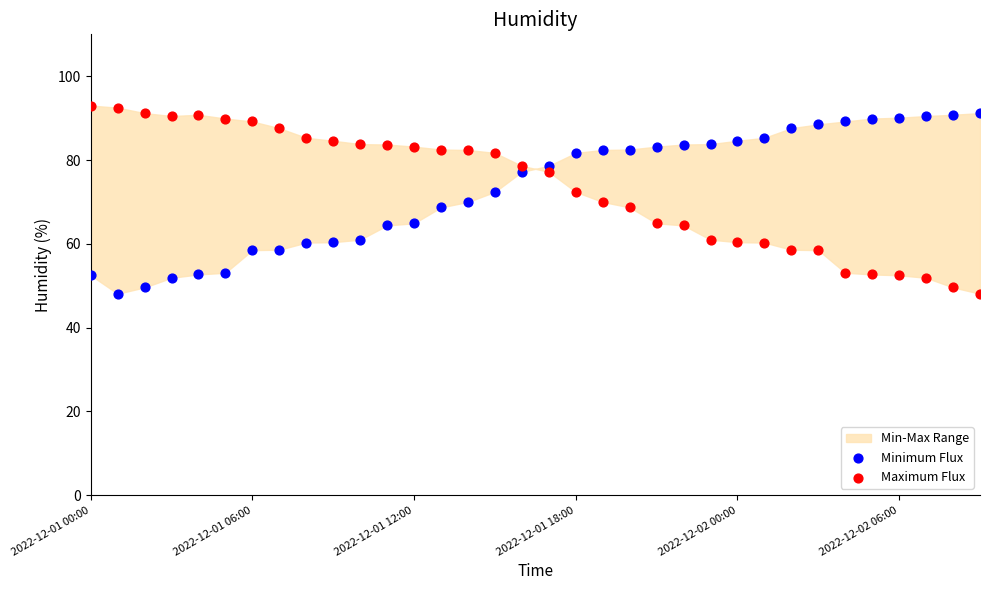

Across all data points, what is the range of Y values (max minus min)?

44.9